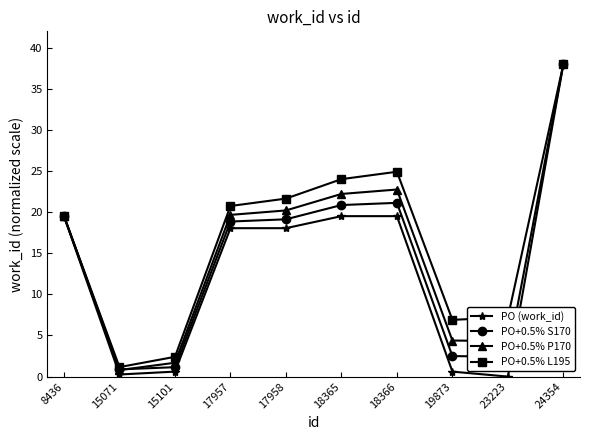

Does the chart display data point markers on the line(s)?

Yes